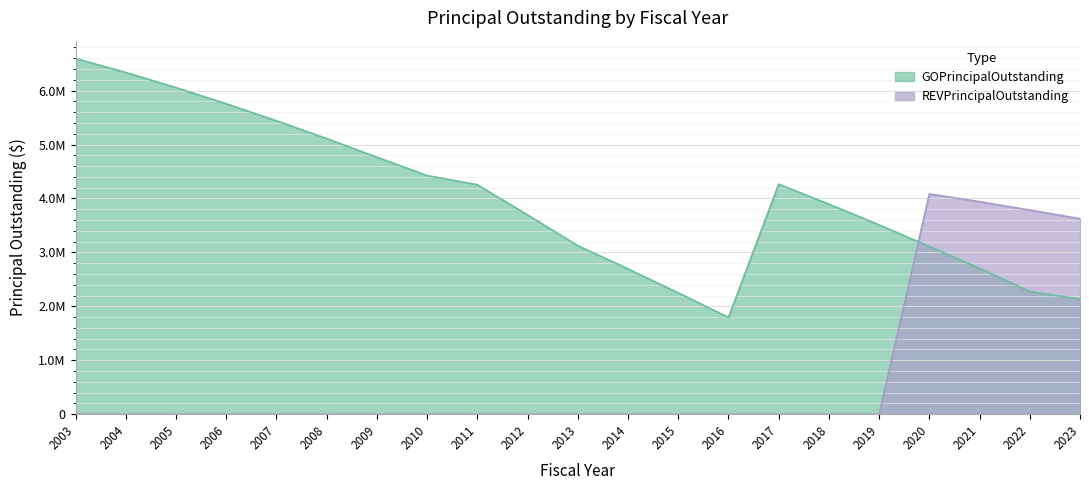

Rank the series by their average value, from highest to lowest.

GOPrincipalOutstanding, REVPrincipalOutstanding